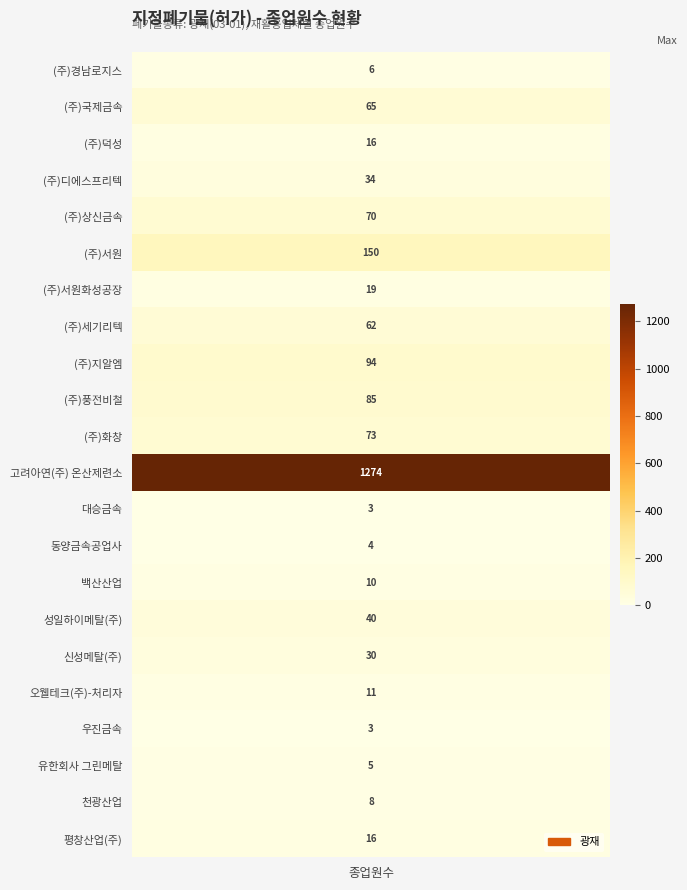

At which label does the data first exceed 30?

(주)국제금속